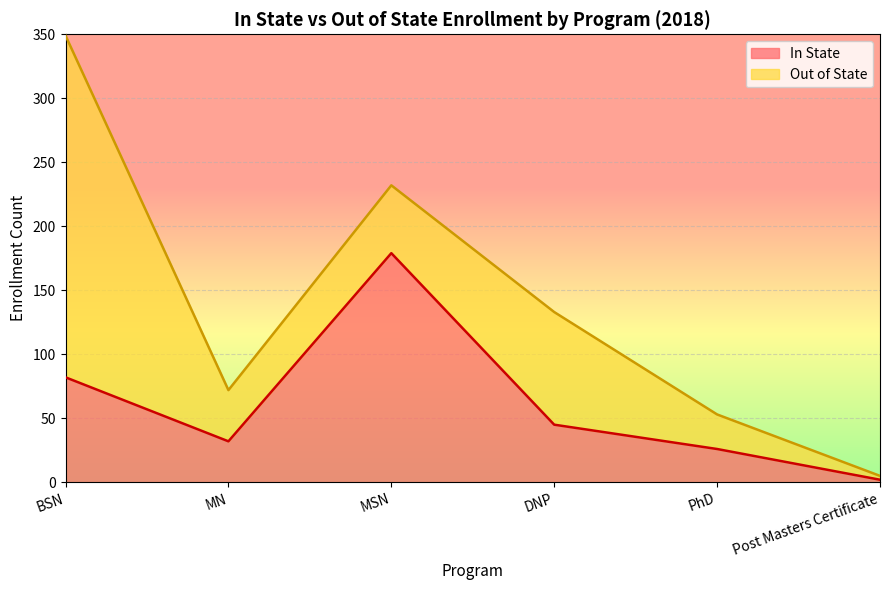

What is the label of the 4th point from the left?

DNP